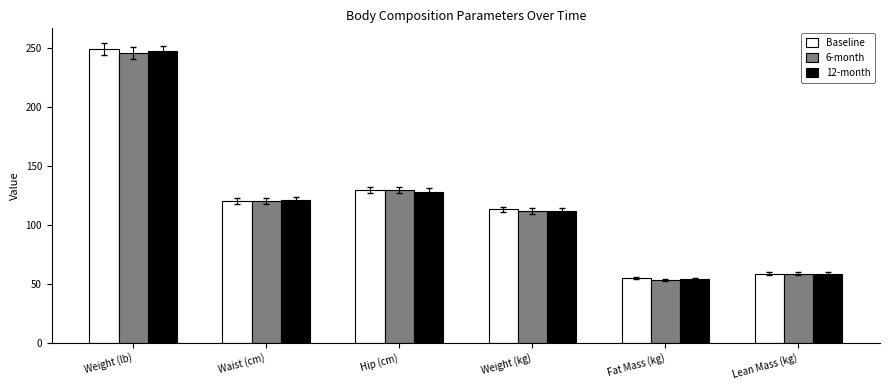

Reading left to right, transcribe all the data shown in this chart.

Baseline: 248.7	120.0	129.0	112.8	54.5	58.3
6-month: 245.6	120.0	129.0	111.4	53.1	58.3
12-month: 246.7	121.0	128.0	111.9	53.7	58.2